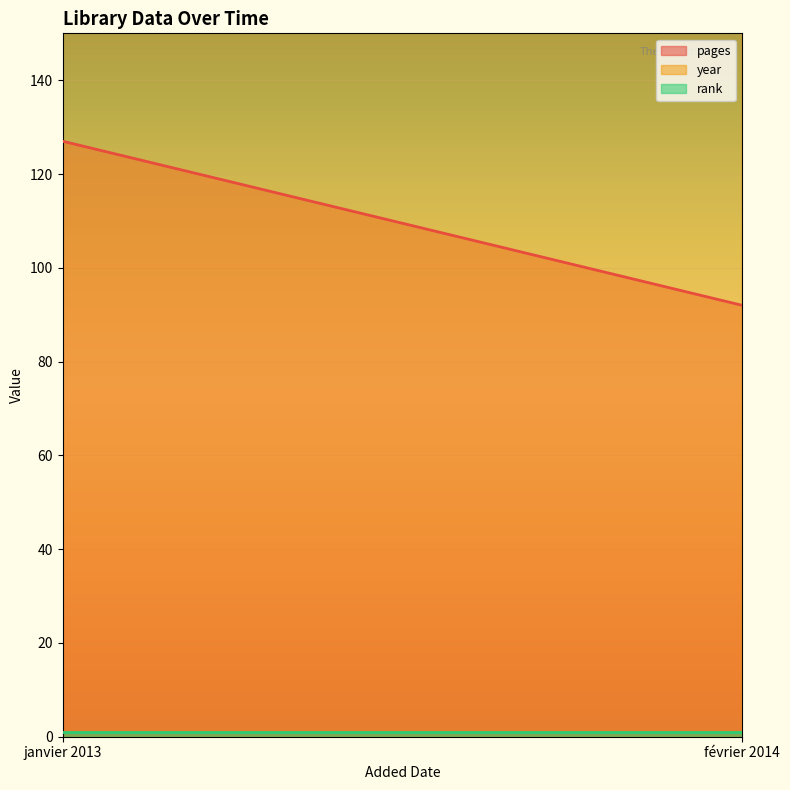

List the labels in order of rank value, largest first.

janvier 2013, février 2014